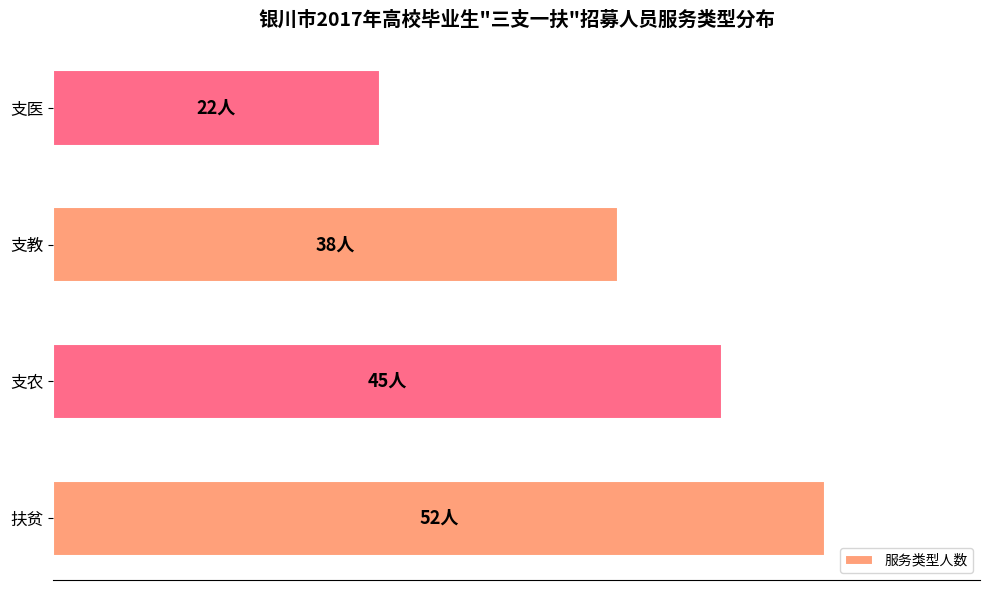

What is the sum of all values?

157